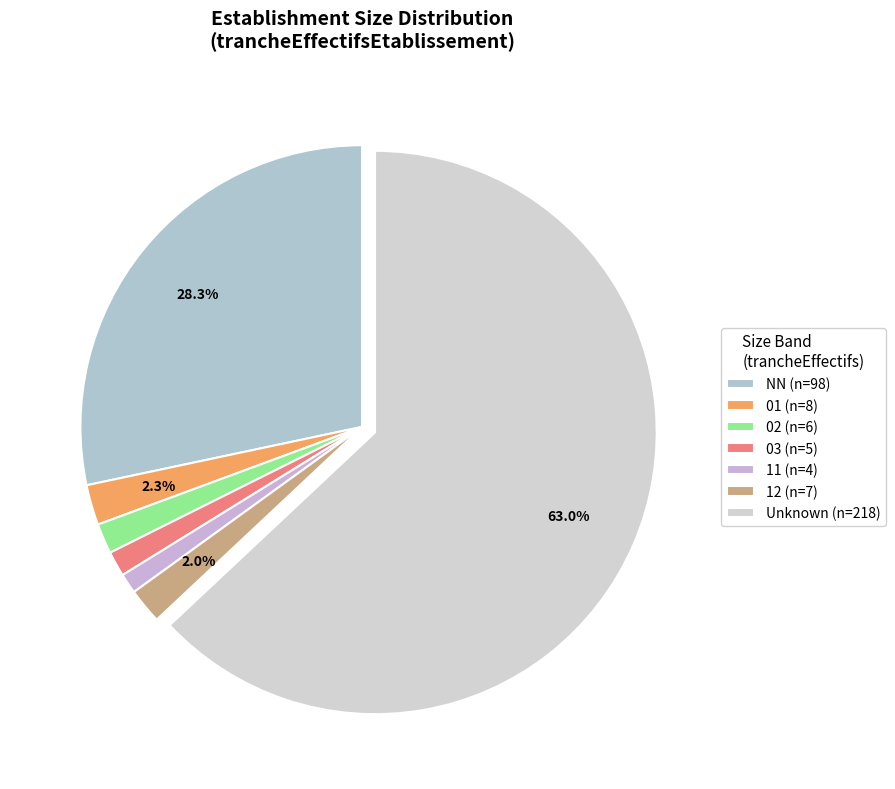

How many slices are in this pie chart?

7